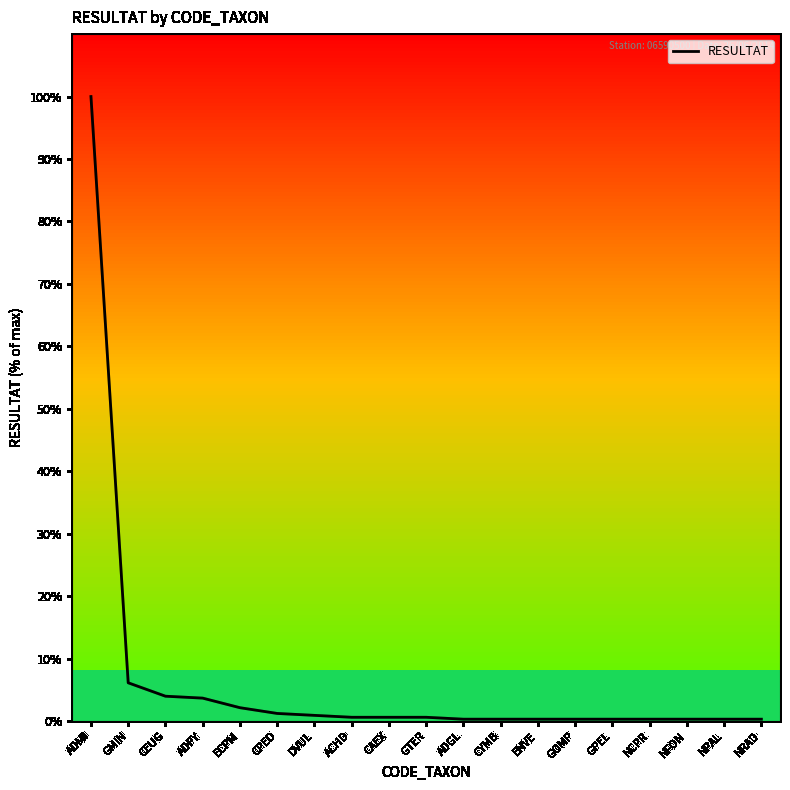

Is it true that the value at ADPY is 3.7?

True